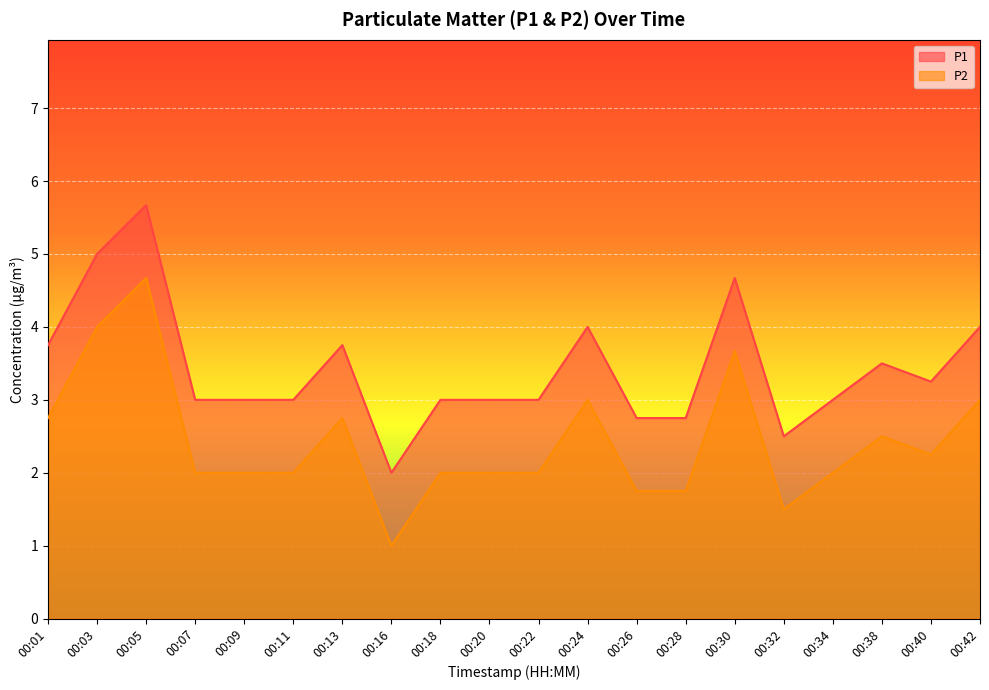

In P1, how many points are lower than both neighbors (excluding endpoints)?

3